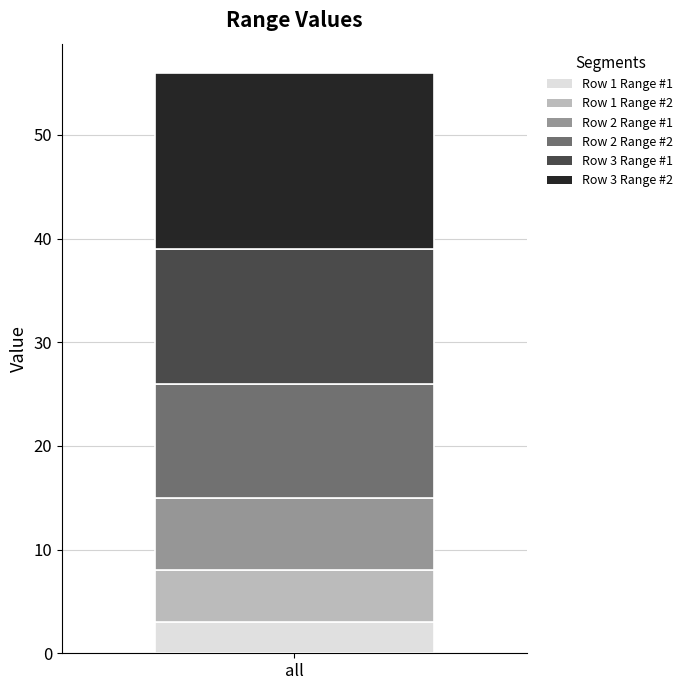

What is the minimum value for Row 1 Range #1?

3